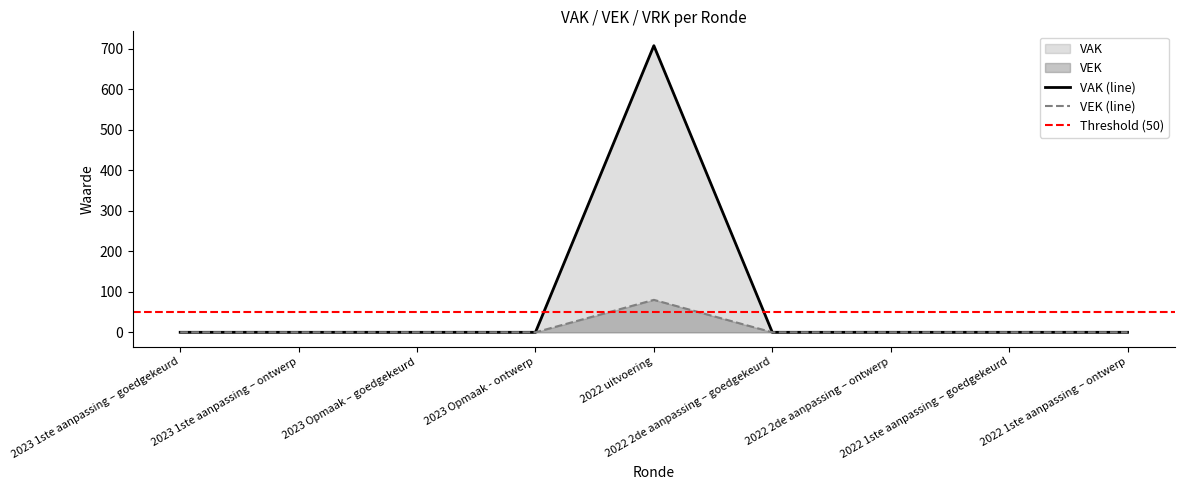

At which label does VAK reach its peak?

2022 uitvoering